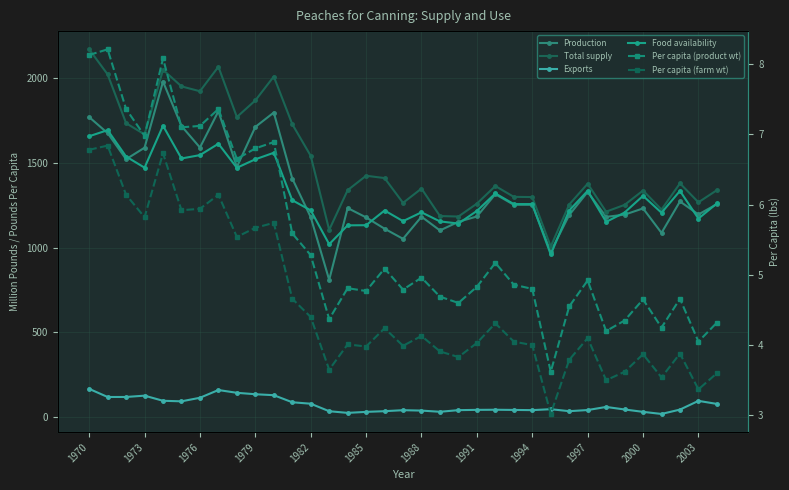

The Total supply series shows 1424.9 at 1985. True or false?

True